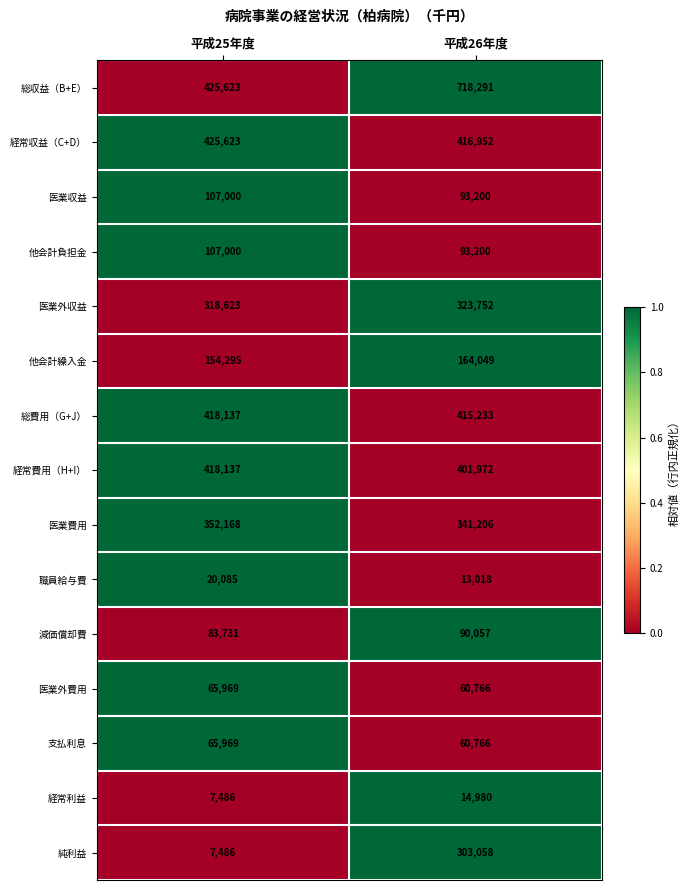

Rank the categories by 経常費用（H+I） value from highest to lowest.

平成25年度, 平成26年度